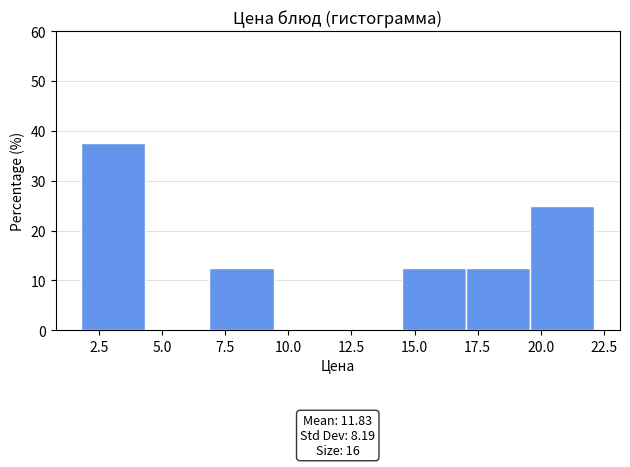

Over which range of the x-axis is the bar tallest?

2.0 to 4.5